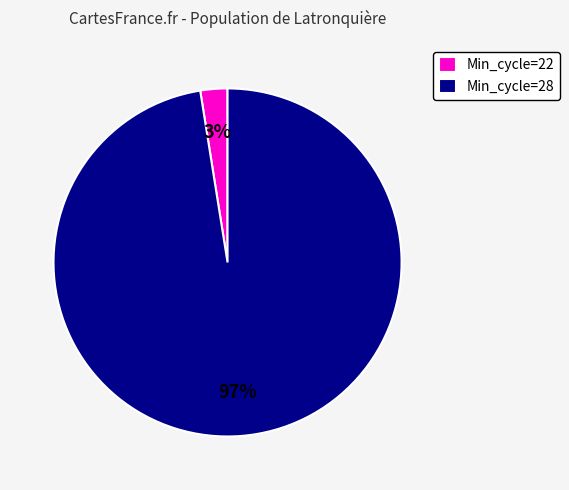

To the nearest percent, what is the average slice percentage?

50%